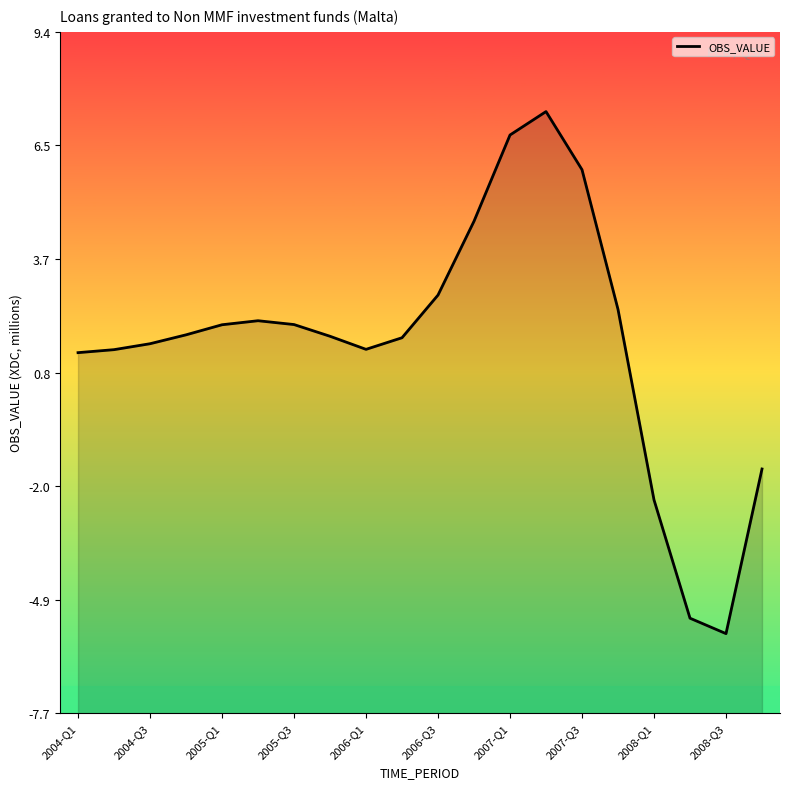

Between 2007-Q3 and 2005-Q3, which is larger?

2007-Q3